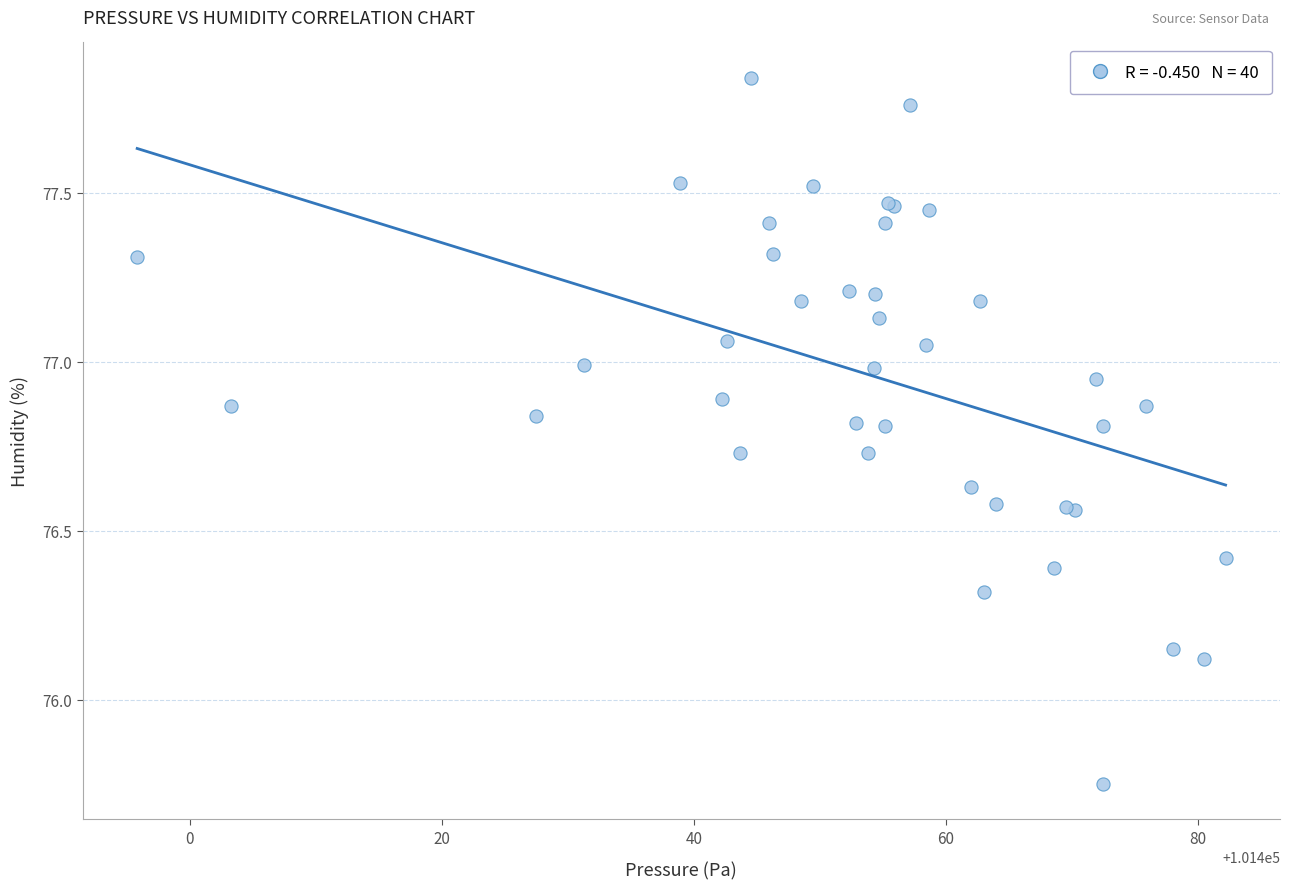

What Y value in the scatter plot is closest to 76?

76.1